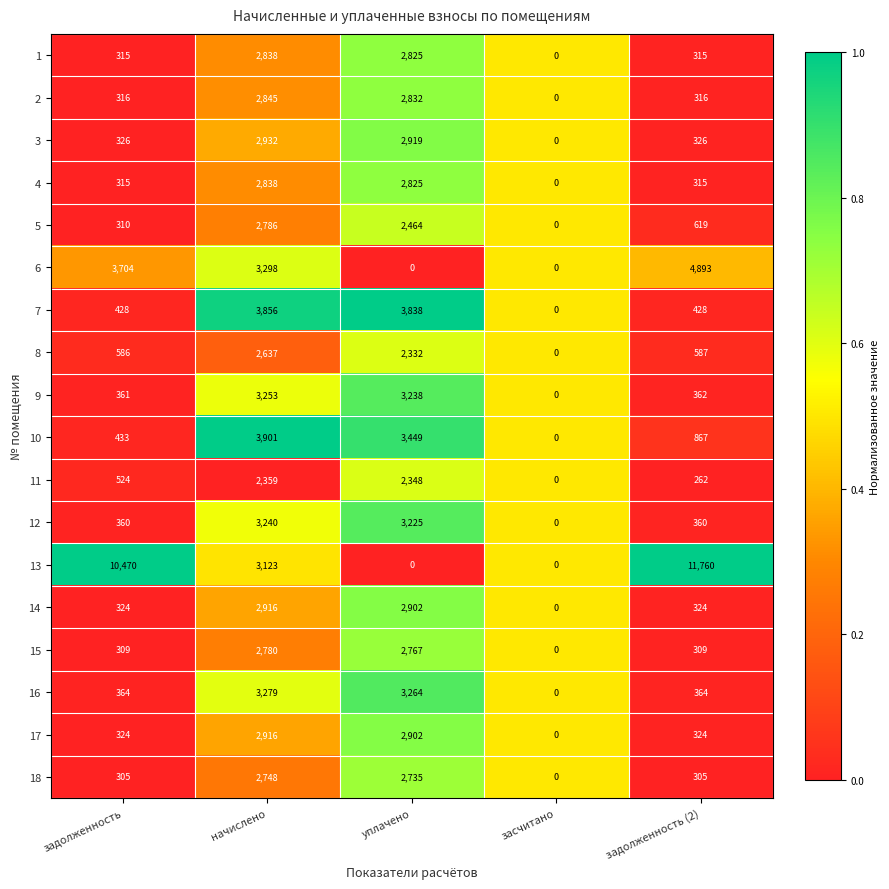

What is the difference between the second highest and second lowest values in the 16 series?

2900